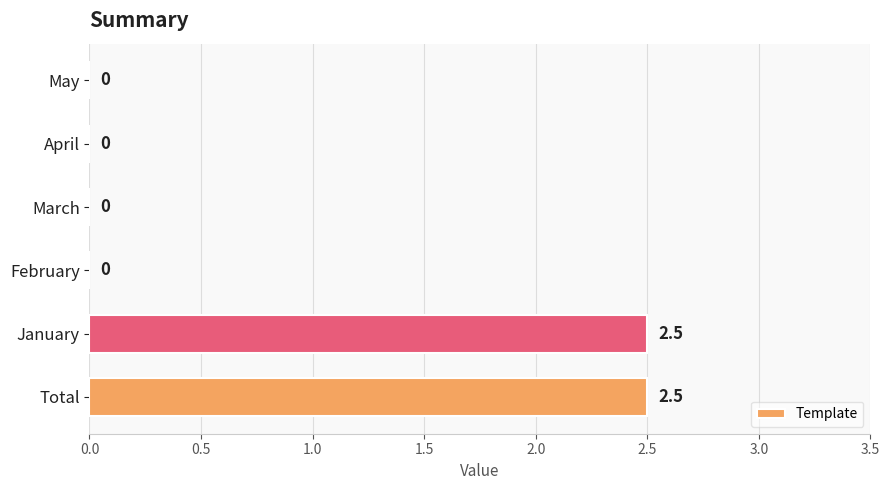

Reading bottom to top, list all the values displayed in this chart.

Total=2.5	January=2.5	February=0.0	March=0.0	April=0.0	May=0.0